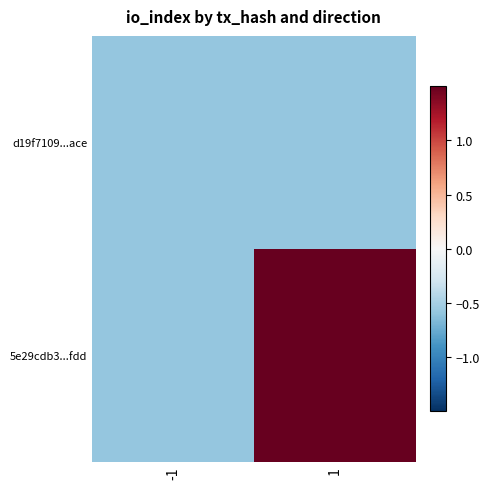

Reading left to right, transcribe all the data shown in this chart.

d19f7109...ace: -1=-0.6	1=-0.6
5e29cdb3...fdd: -1=-0.6	1=1.7